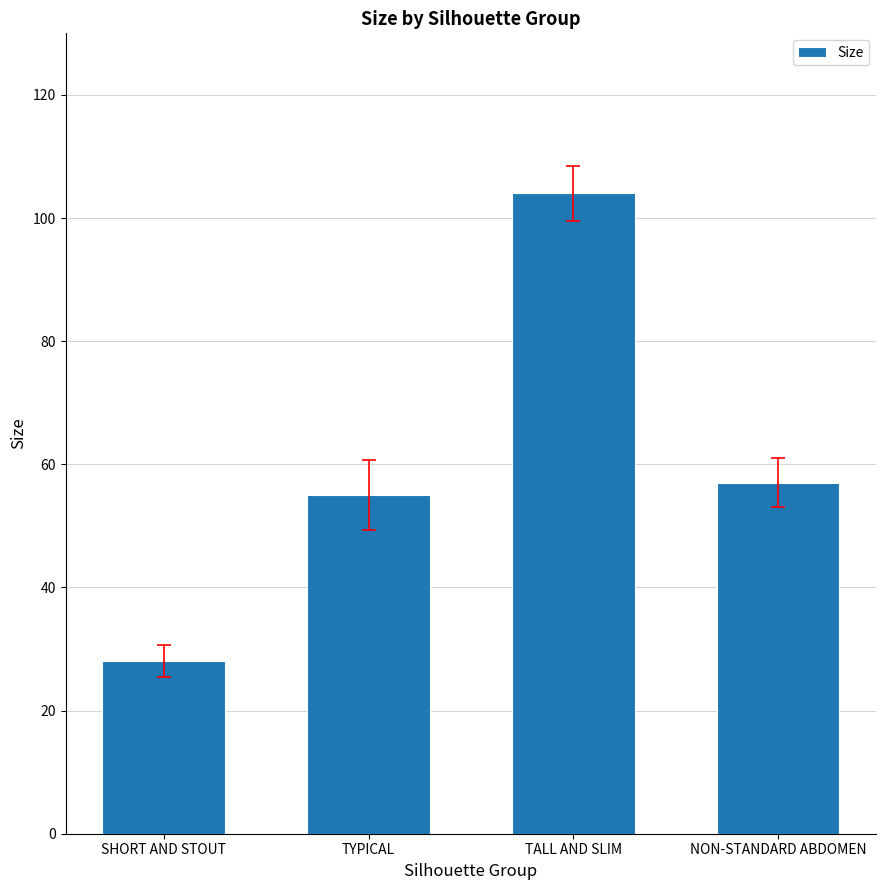

Where does the data first go above 57?

TALL AND SLIM